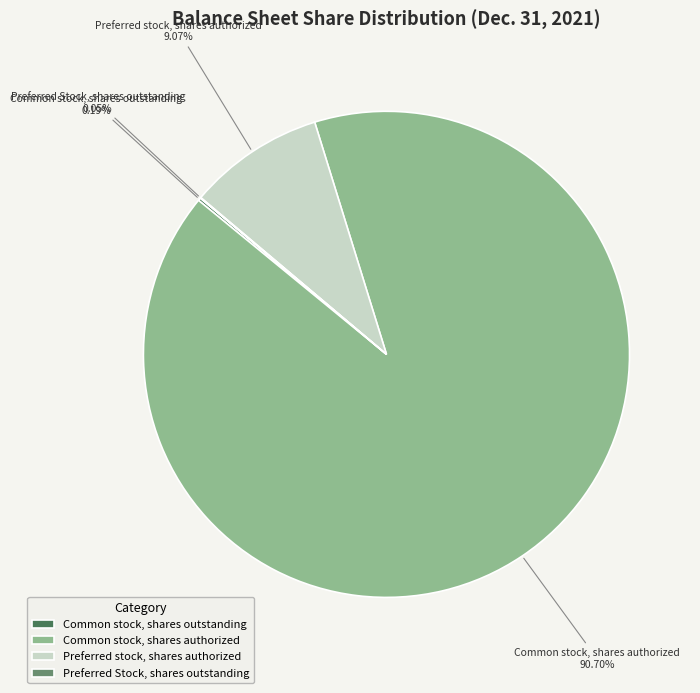

Between Common stock, shares authorized and Preferred stock, shares authorized, which is larger?

Common stock, shares authorized